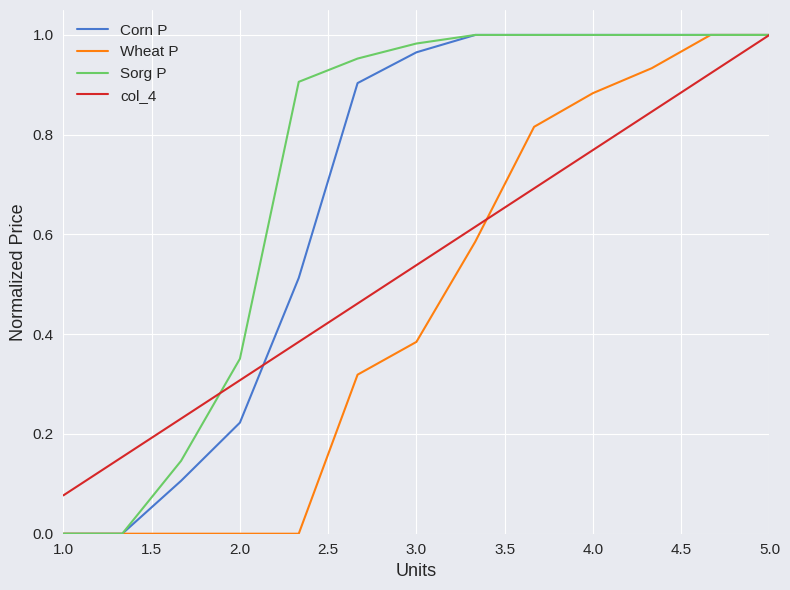

Which series has the largest total across all categories?

Sorg P